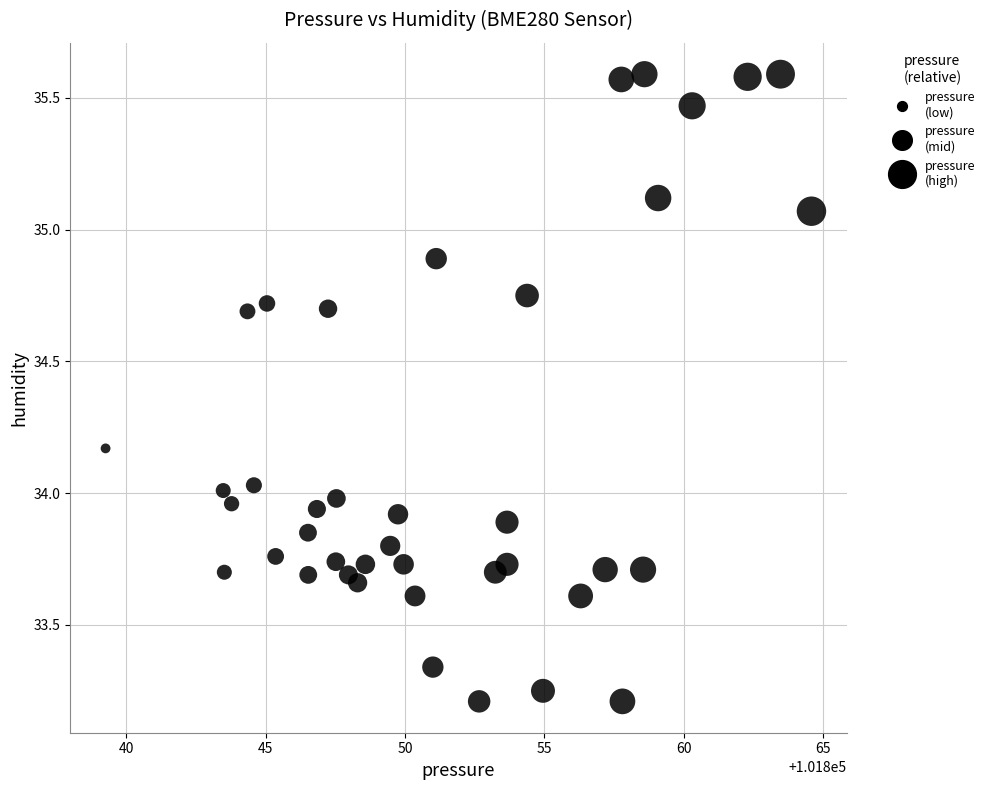

What is the range of X values (max minus min)?

25.3